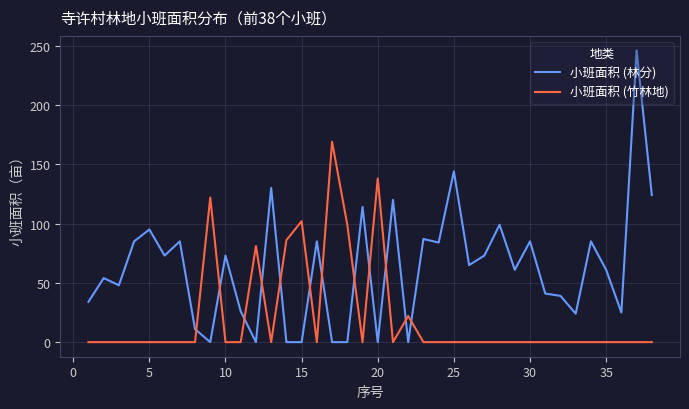

What is the maximum value for 小班面积 (竹林地)?

169